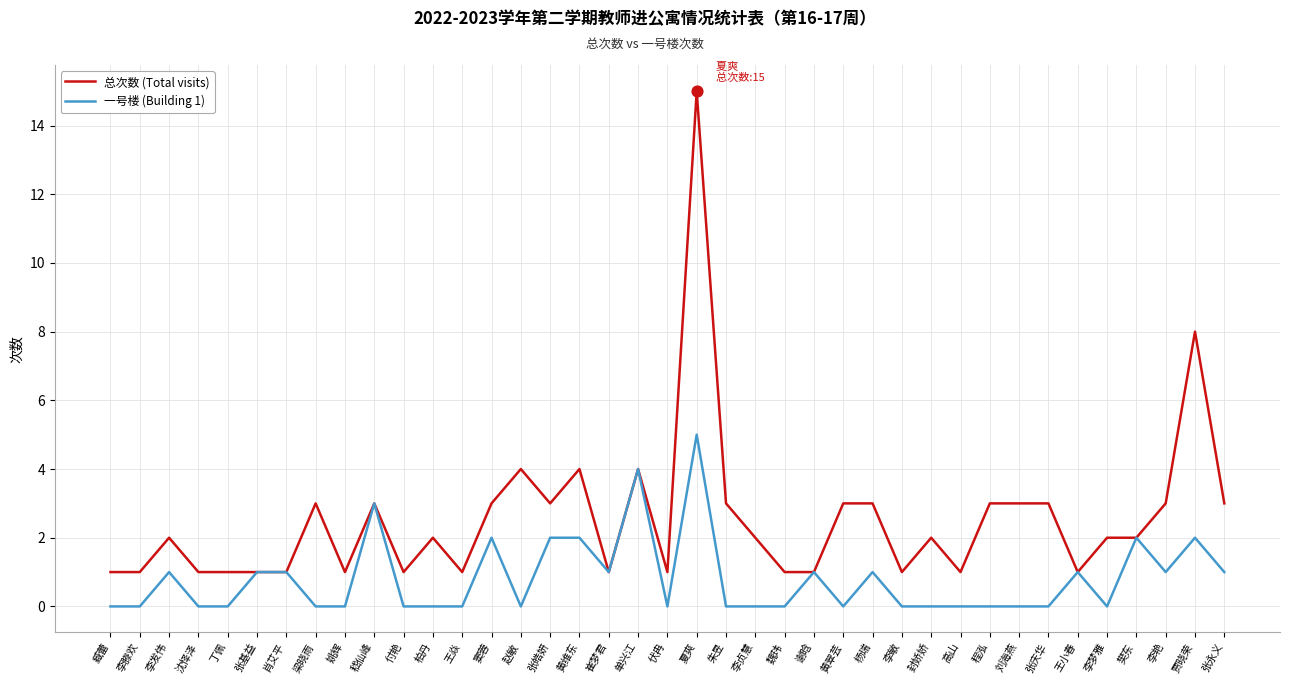

What is the total value across all series at 臧蕾?

1